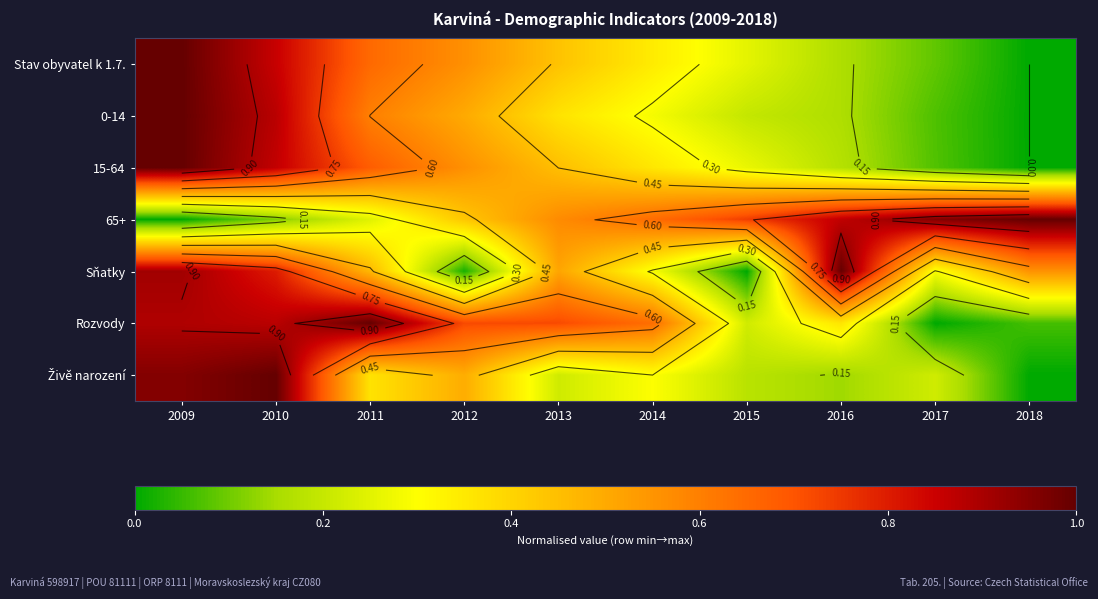

List the series in order of their peak value, highest first.

Stav obyvatel k 1.7., 0-14, 15-64, 65+, Sňatky, Rozvody, Živě narození